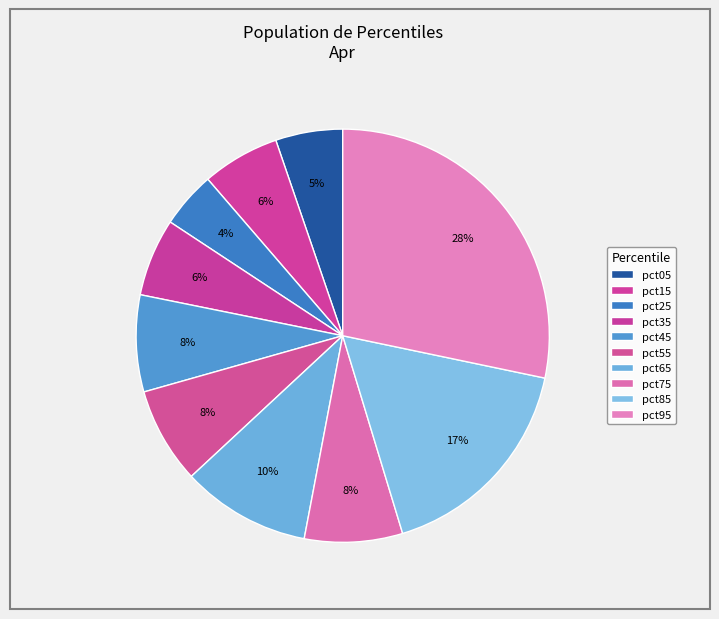

To the nearest percent, what percentage of the pie is pct85?

17%